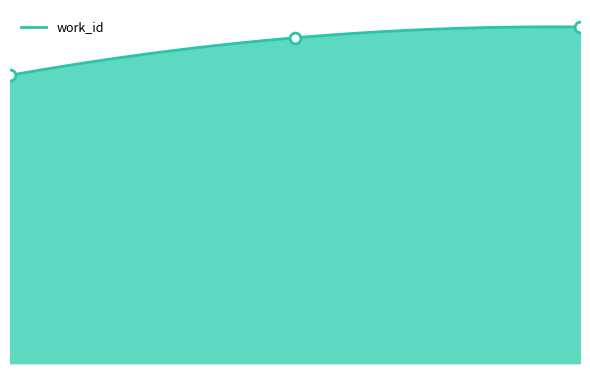

What is the ratio of the value at 17875 to the value at 22233?

0.9